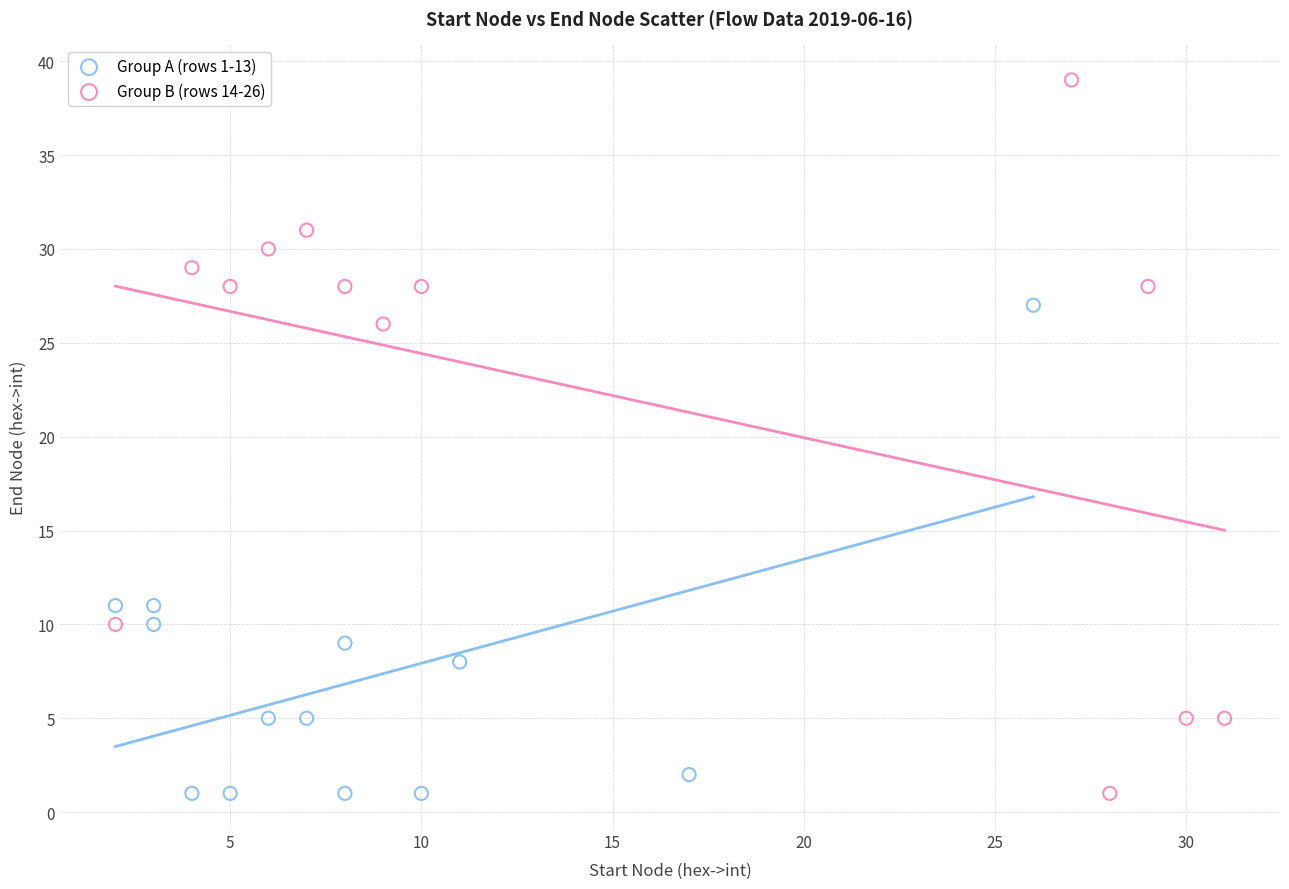

Which series has the widest spread of Y values?

Group B (rows 14-26)